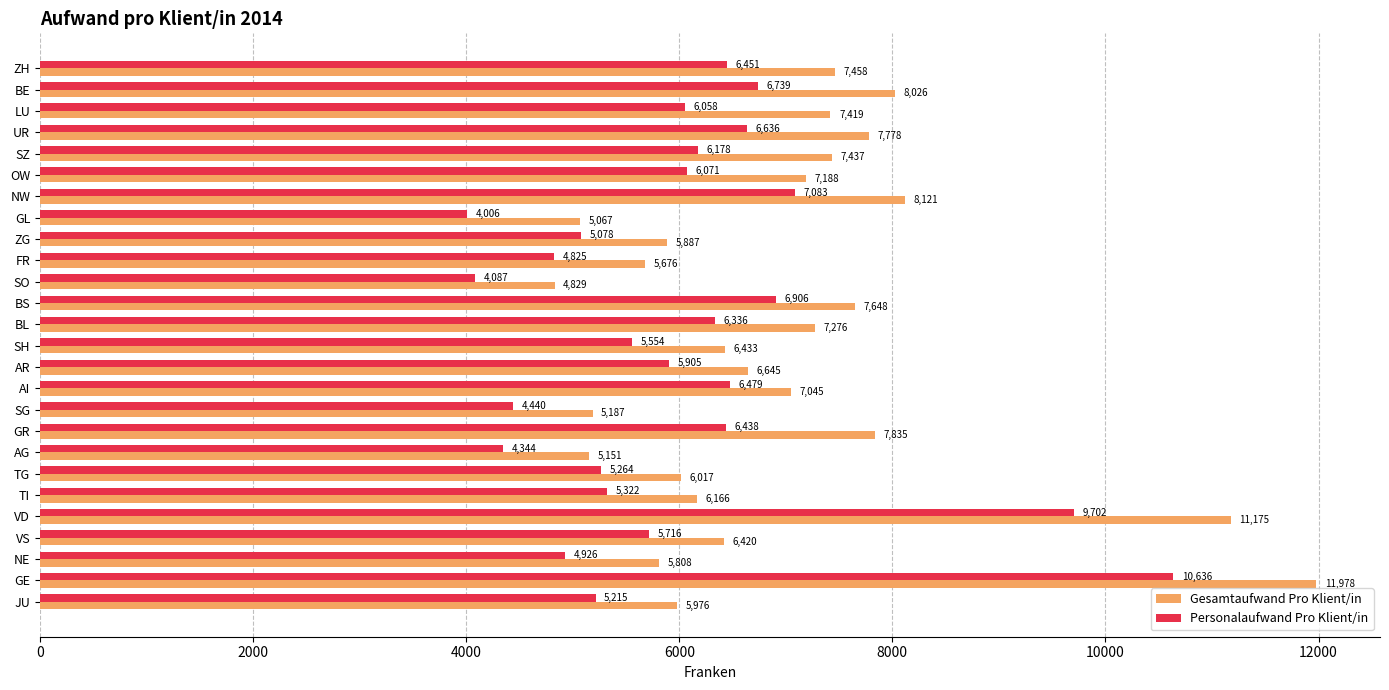

Which series has the largest range (max minus min)?

Gesamtaufwand Pro Klient/in